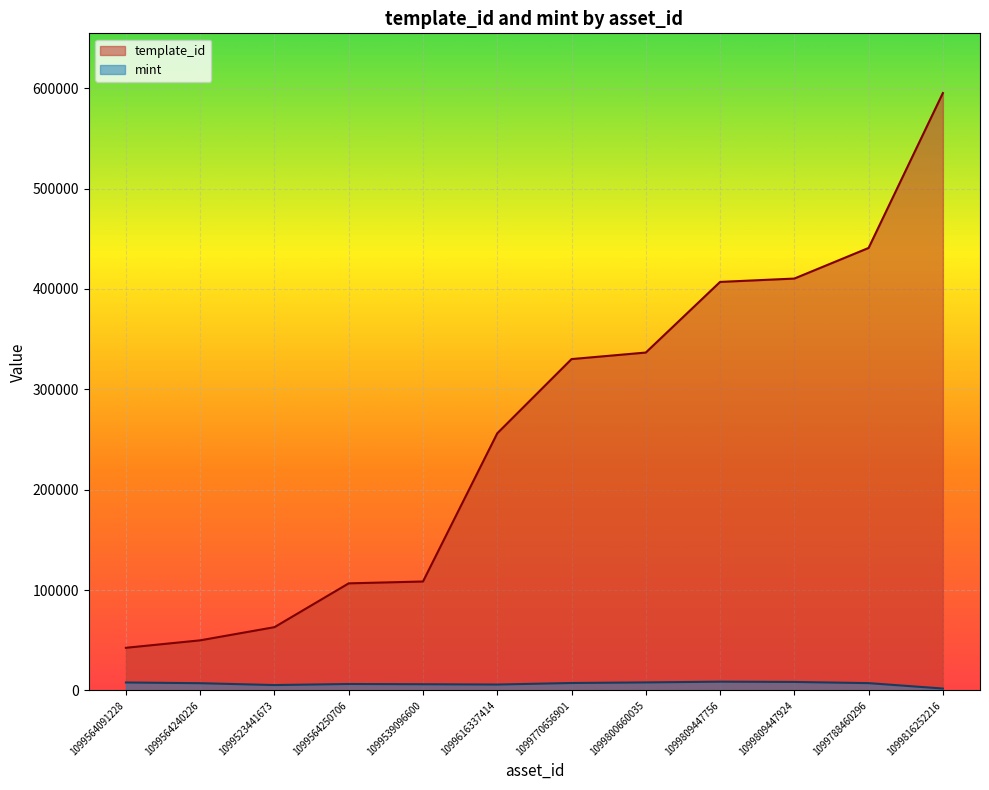

What is the difference between the highest and lowest values at 1099564091228?

34566